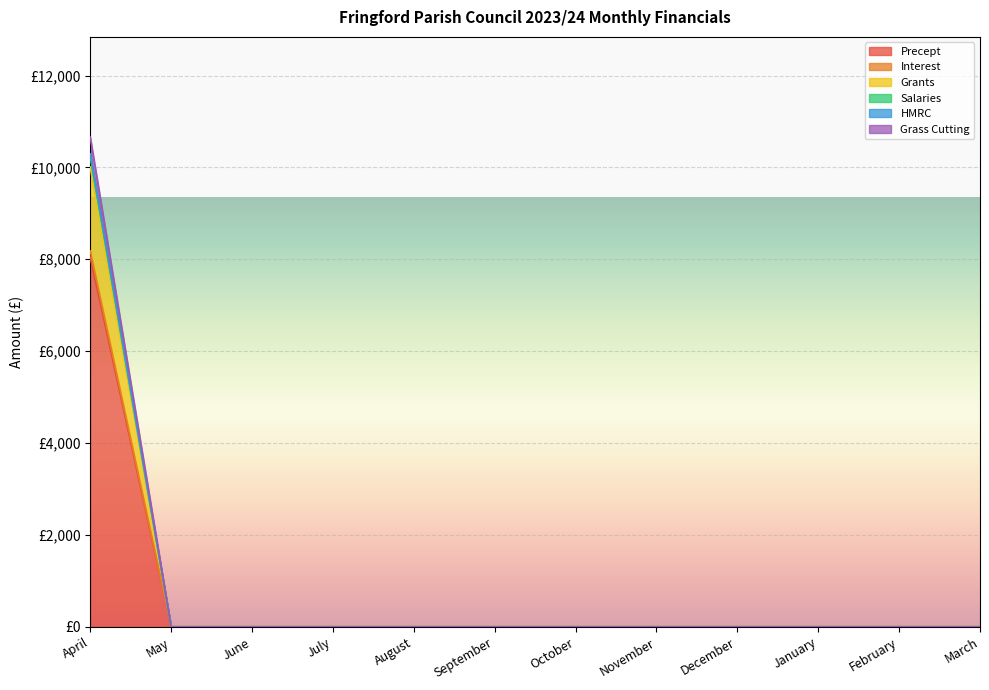

True or false: Grass Cutting and Grants cross at least once.

False